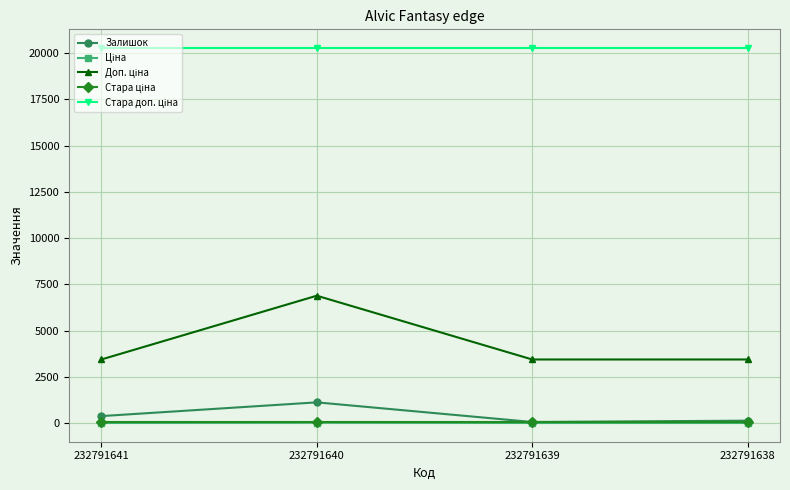

At which category is the sum across all series the highest?

232791640